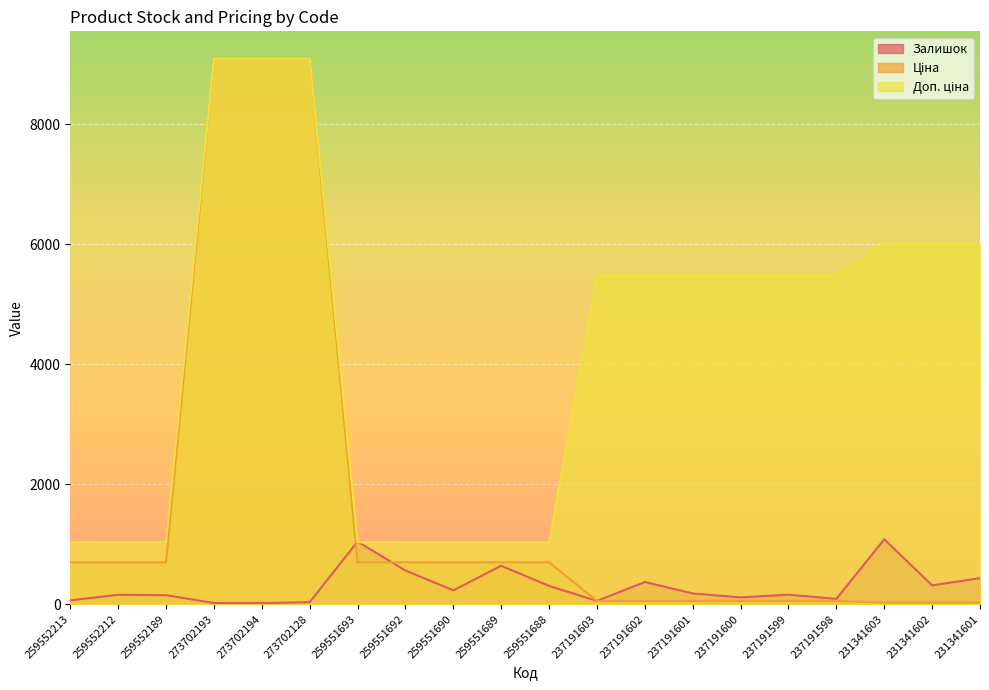

The Доп. ціна series shows 9092.0 at 273702193. True or false?

True